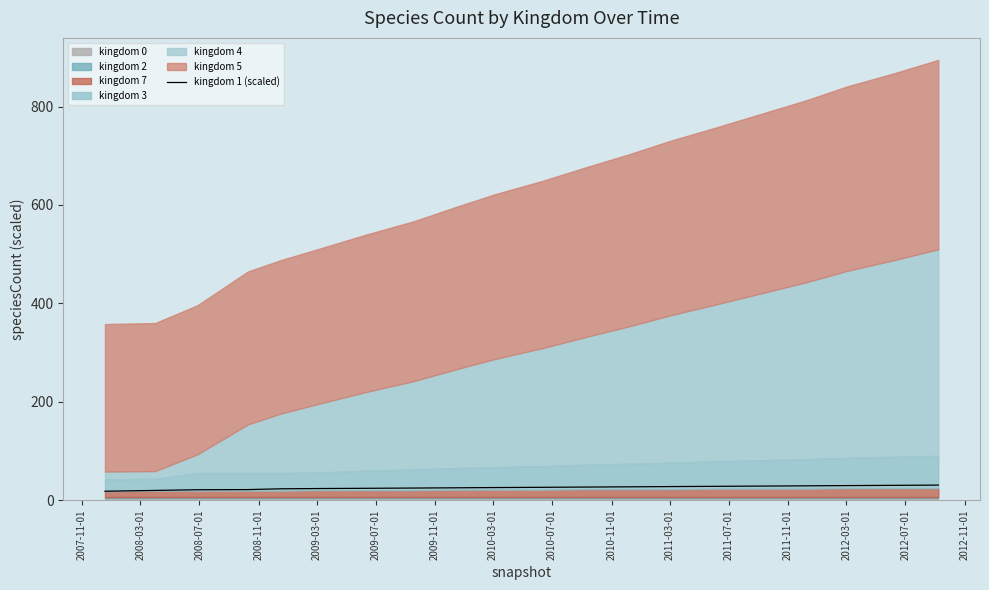

What is the label of the 10th point from the right?

2011-03-01